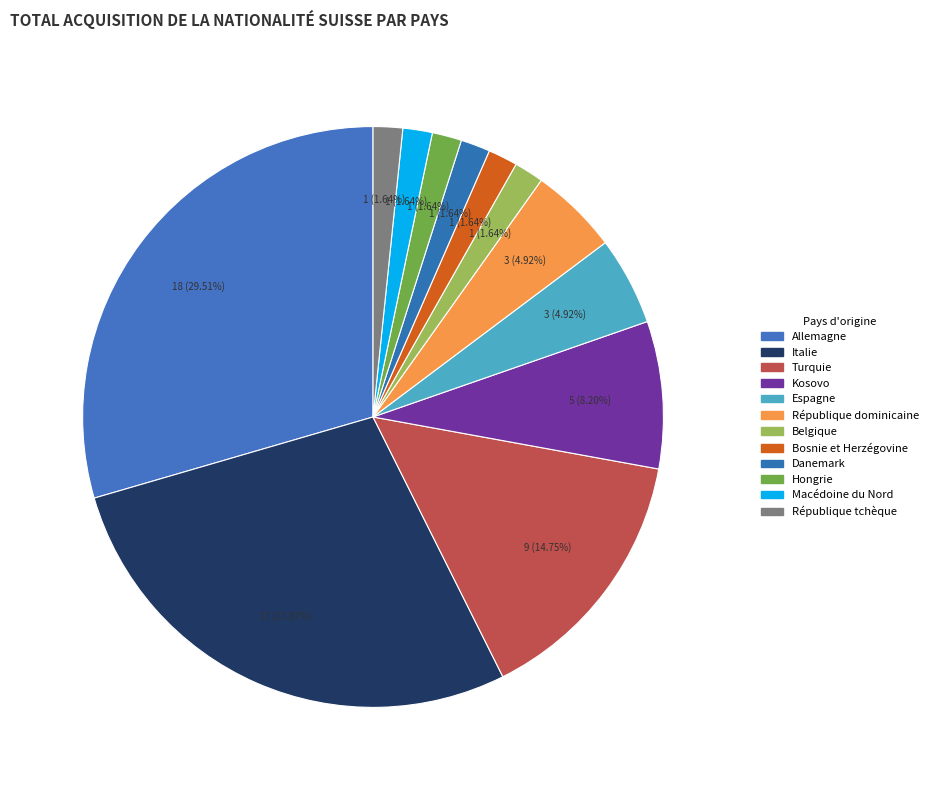

Is it true that Kosovo is 8% of the pie?

True